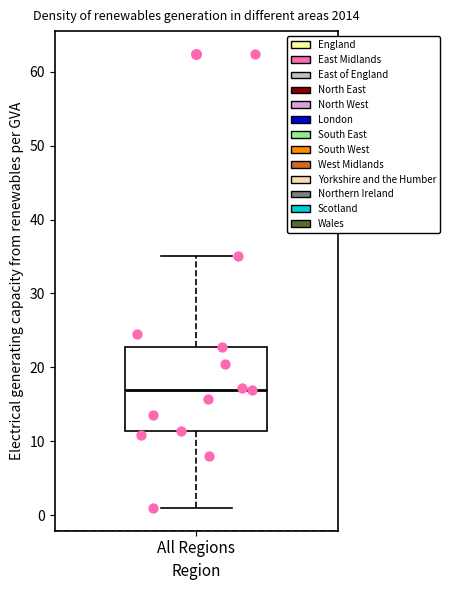

Where does the upper whisker of the box for All Regions end on the y-axis? The values are not printed on the chart, so give them approximately, as read against the axis.

35